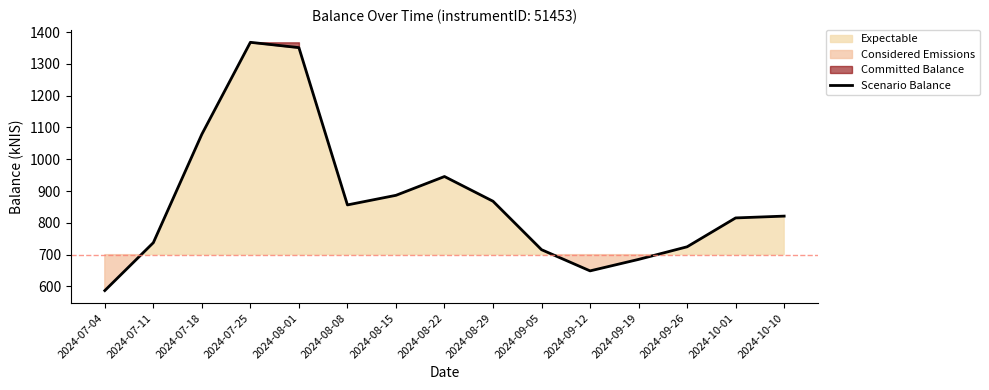

List the labels in order of value, smallest first.

2024-07-04, 2024-09-12, 2024-09-19, 2024-09-05, 2024-09-26, 2024-07-11, 2024-10-01, 2024-10-10, 2024-08-08, 2024-08-29, 2024-08-15, 2024-08-22, 2024-07-18, 2024-08-01, 2024-07-25